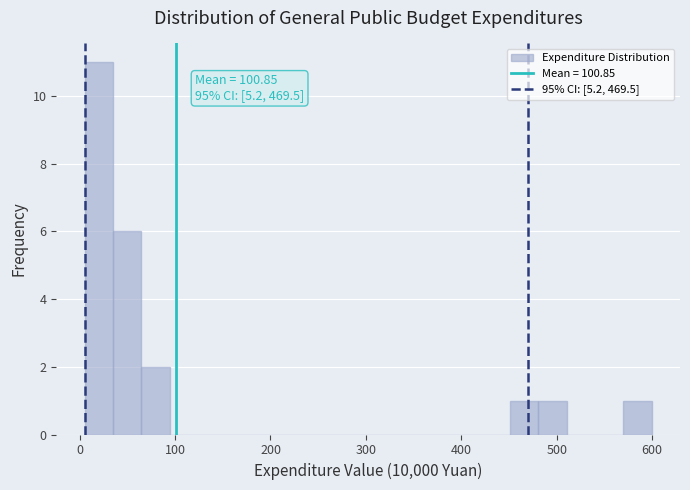

Read against the x-axis, roughly where is the centre of the tallest bar?

20